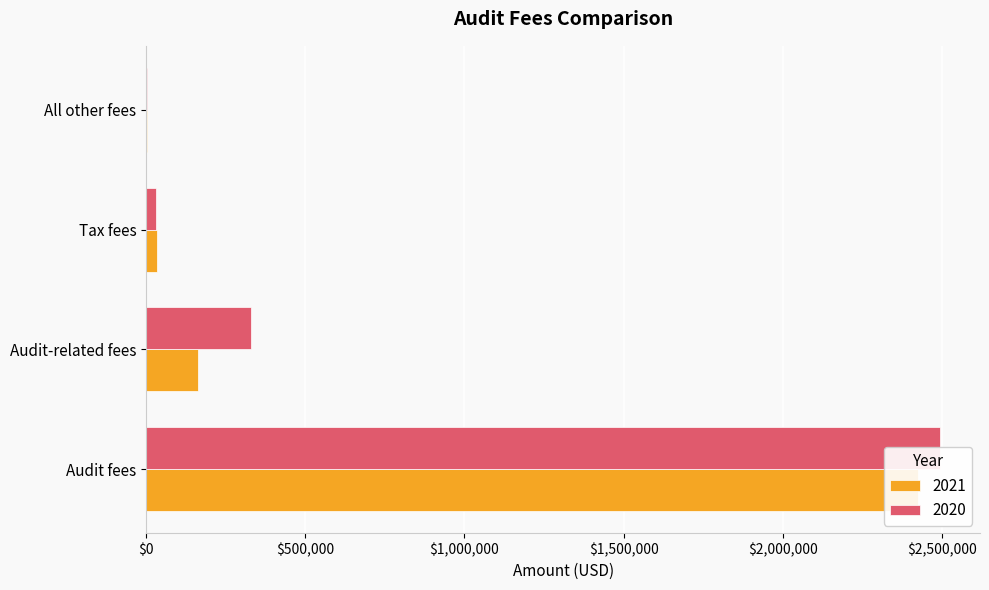

Rank the series by their maximum value, from highest to lowest.

2020, 2021